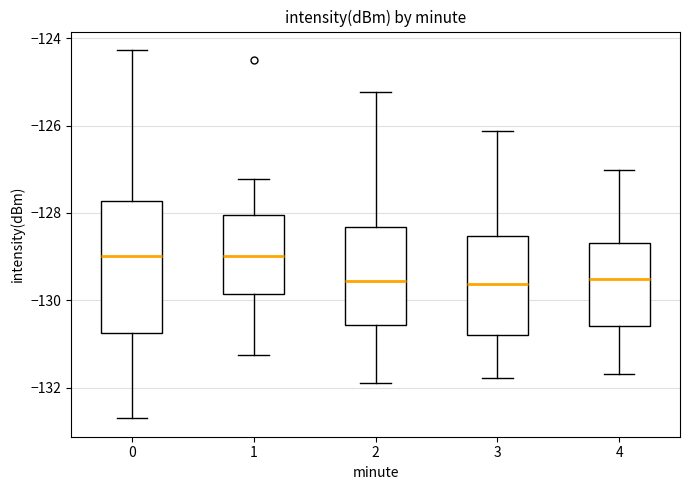

Reading left to right, transcribe this box plot: for each box, give where its median line is, the range the box spans, and where its two whiskers end, as read against the y-axis. The values are not printed on the chart, so give them approximately, as read against the axis.

0: median -129.0, box -130.8 to -127.8, whiskers -132.8 to -124.2
1: median -129.0, box -129.8 to -128.0, whiskers -131.2 to -127.2
2: median -129.6, box -130.6 to -128.4, whiskers -132.0 to -125.2
3: median -129.6, box -130.8 to -128.6, whiskers -131.8 to -126.2
4: median -129.6, box -130.6 to -128.6, whiskers -131.6 to -127.0